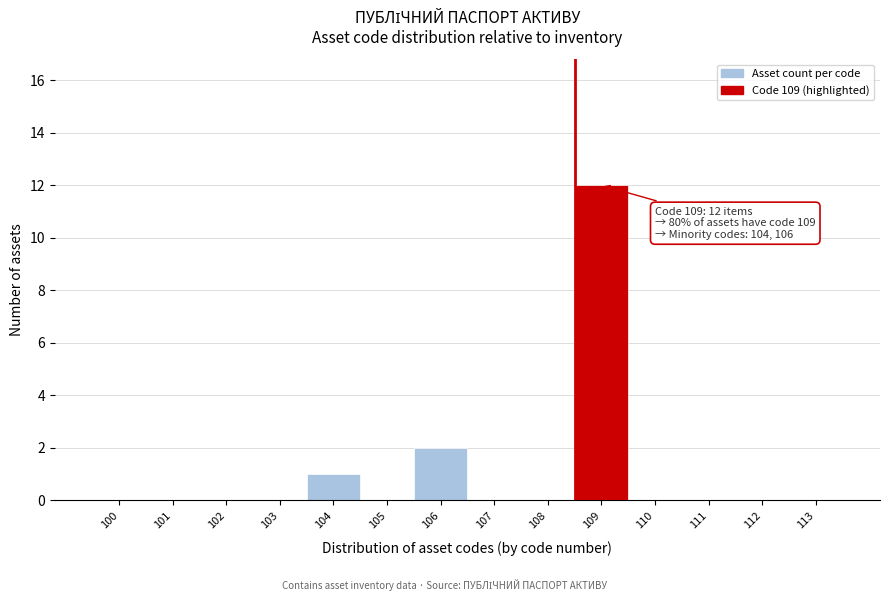

Reading right to left, transcribe all the data shown in this chart.

113=0	112=0	111=0	110=0	109=12	108=0	107=0	106=2	105=0	104=1	103=0	102=0	101=0	100=0